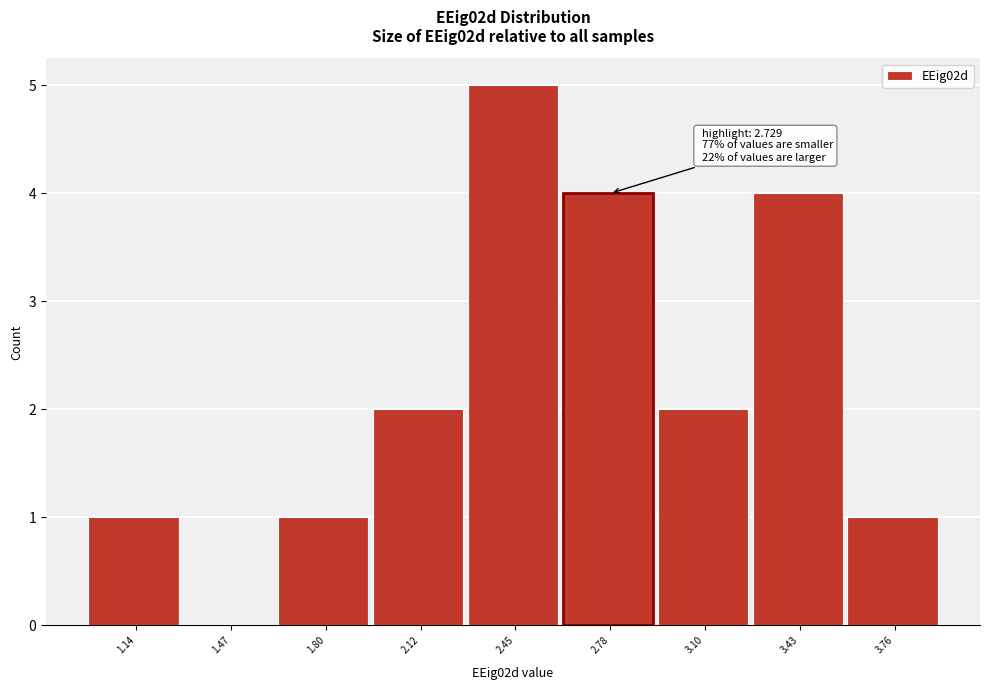

Which range on the x-axis has the tallest bar?

2.30 to 2.60